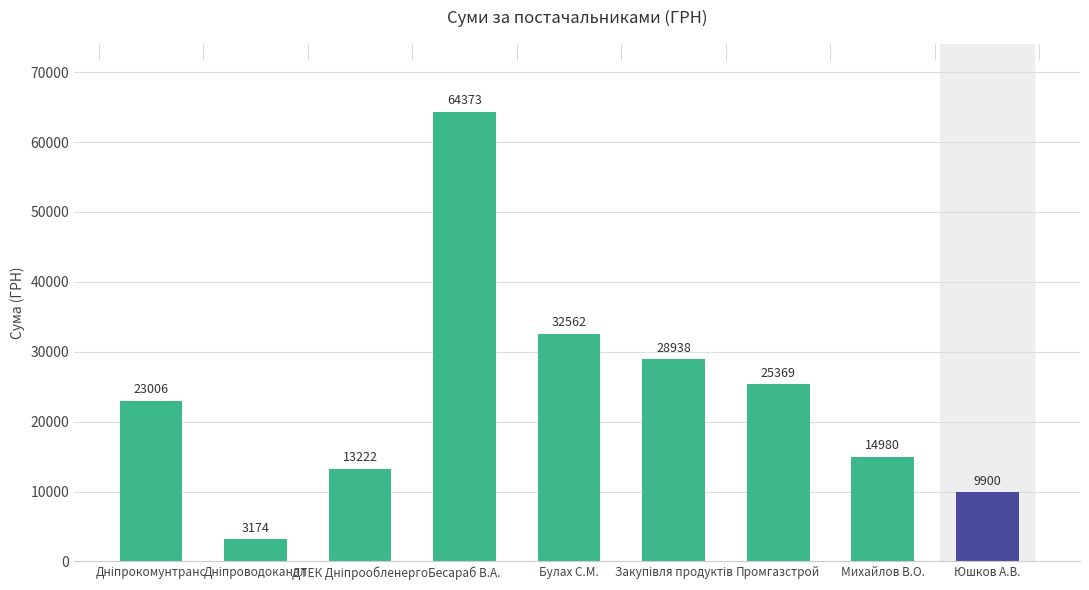

What is the ratio of the value at Михайлов В.О. to the value at Промгазстрой?

0.6